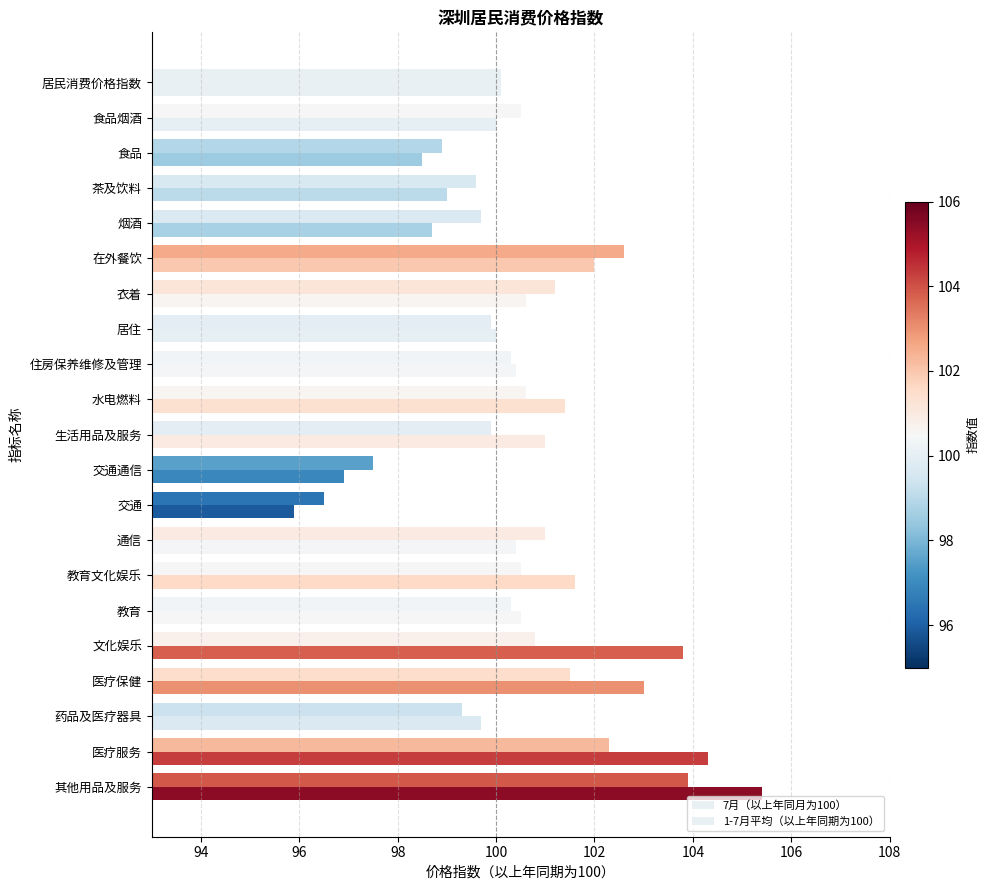

List the series in order of their overall mean, lowest first.

1-7月平均（以上年同期为100）, 7月（以上年同月为100）